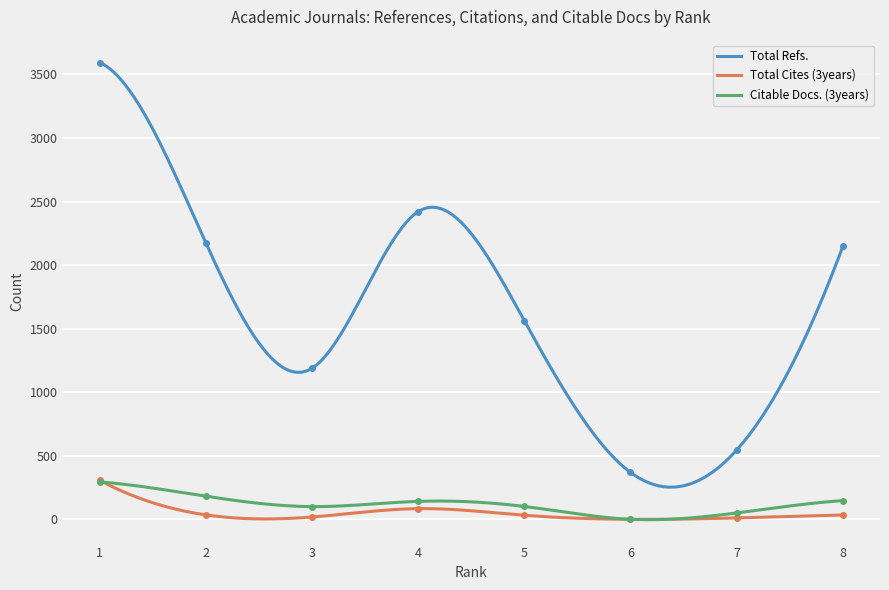

How many categories are shown in the chart?

8